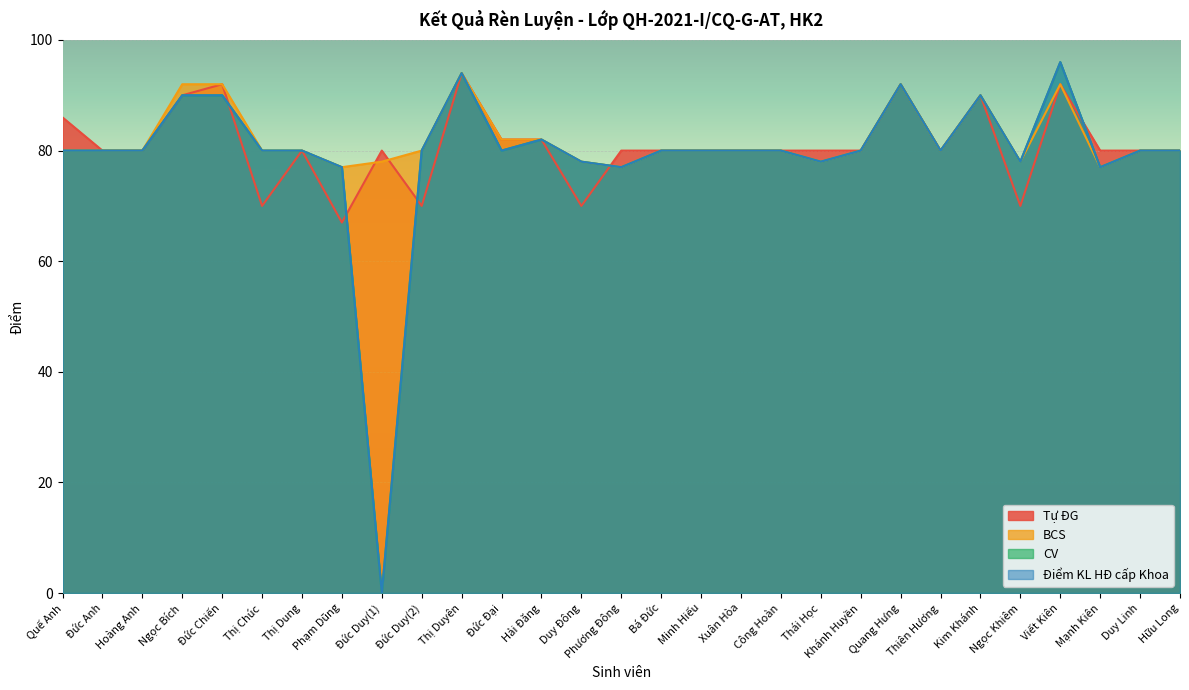

How many lines are shown in the chart?

4